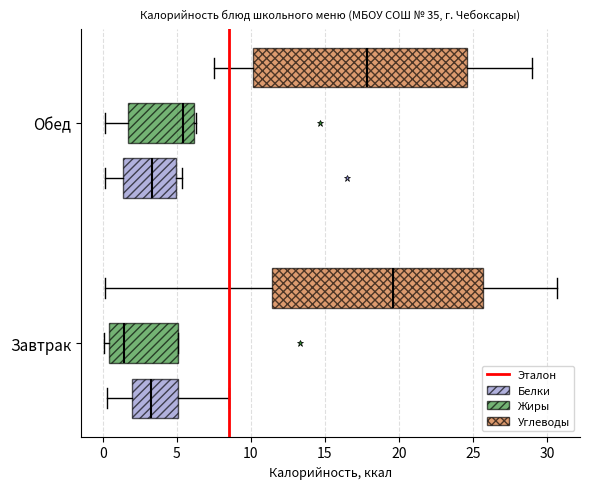

Which box's median line is the furthest to the right?

Завтрак (Углеводы)